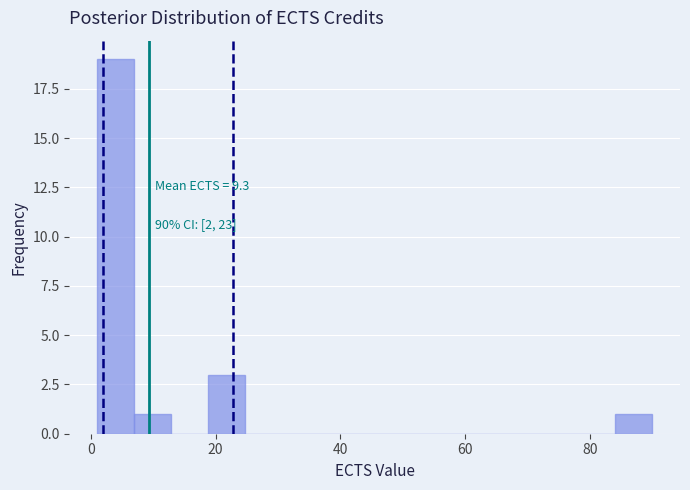

Around what value on the x-axis is the tallest bar? Give the approximate position of its centre, as read against the axis.

4